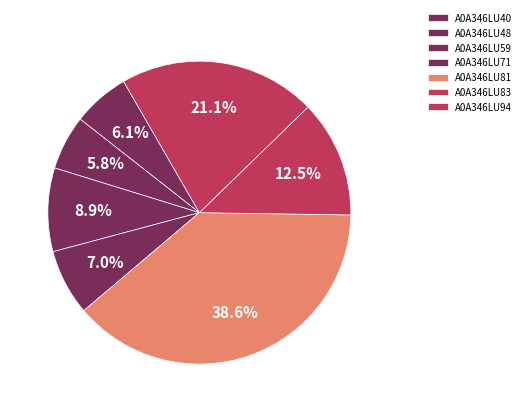

How many segments does this pie chart have?

7